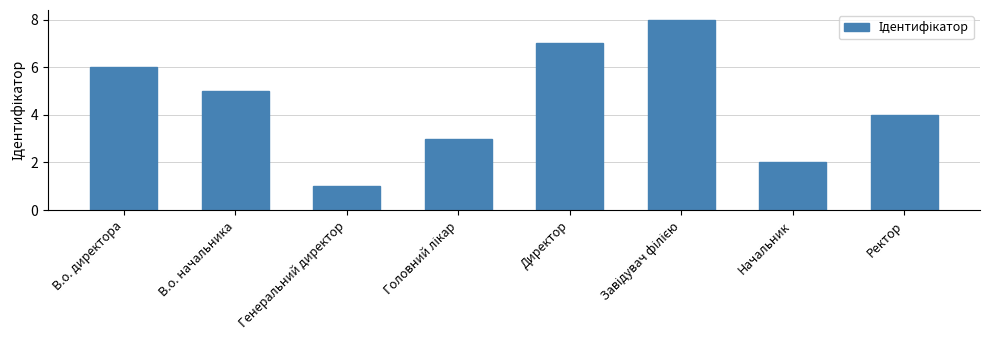

Reading left to right, extract all data points from this chart.

6	5	1	3	7	8	2	4